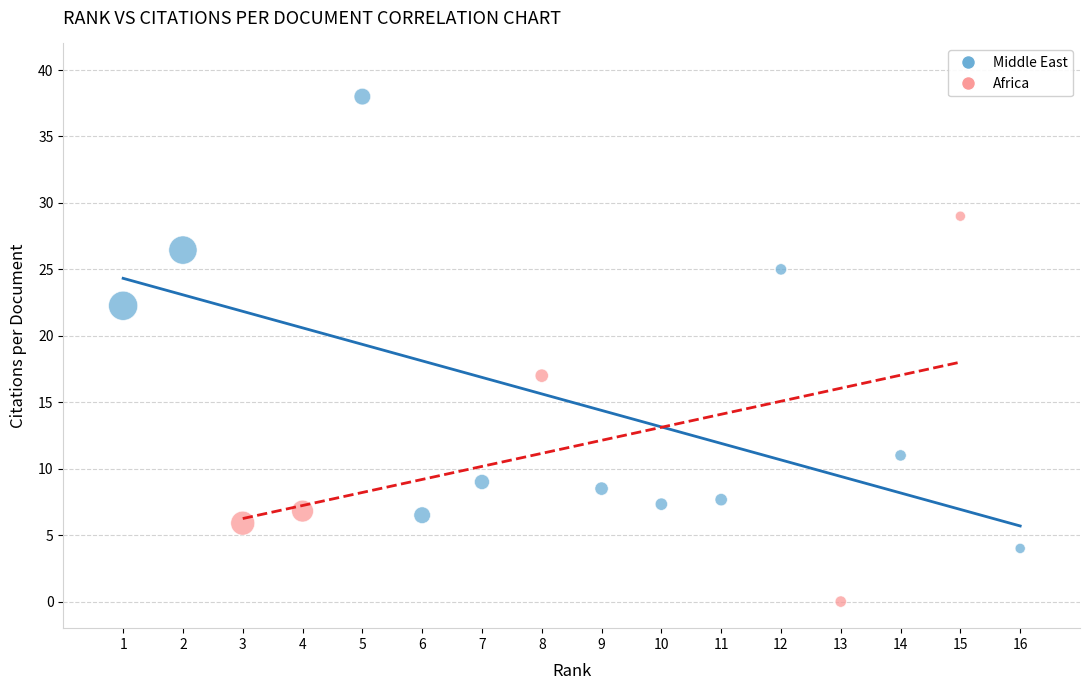

What are all the series names shown in the legend?

Middle East, Africa